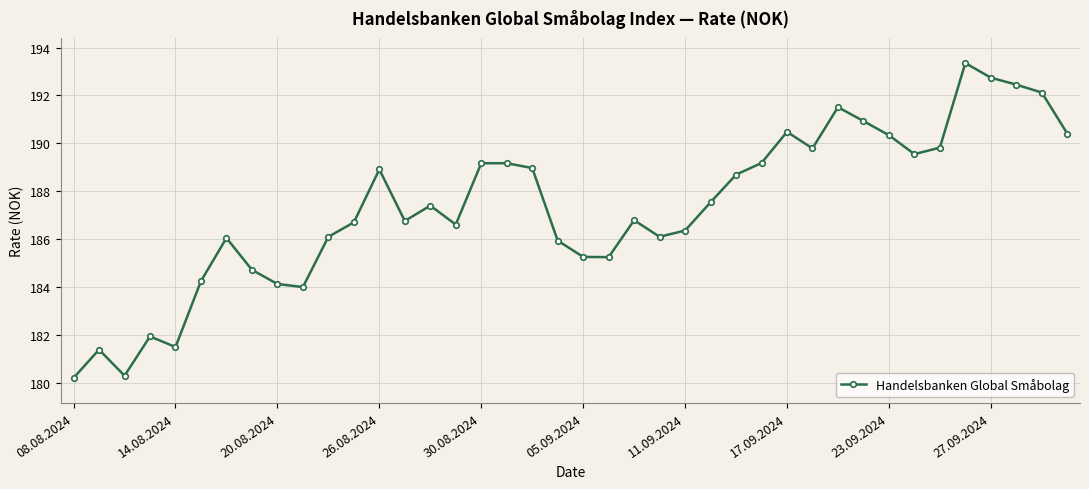

What is the value of the 21st point from the left?

185.3